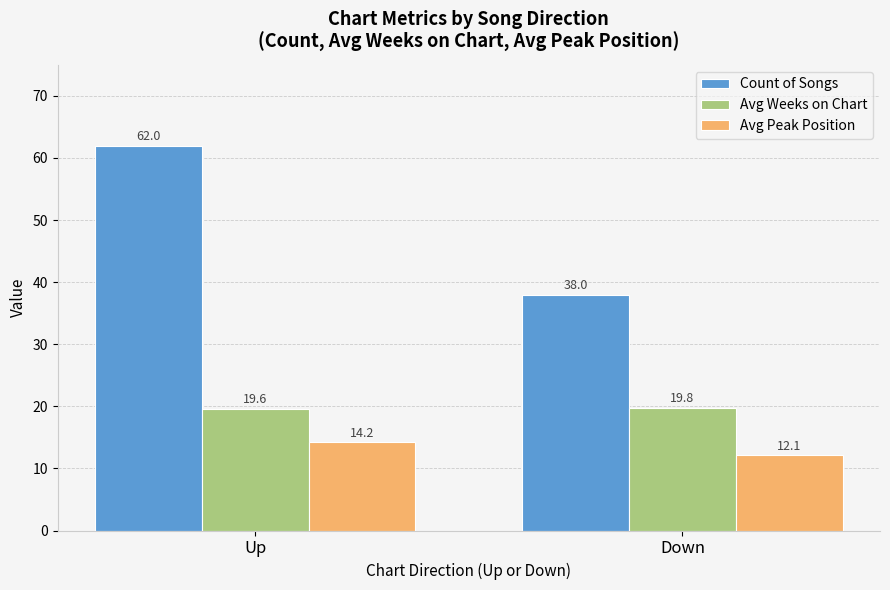

Between Up and Down, which series saw the biggest shift?

Count of Songs